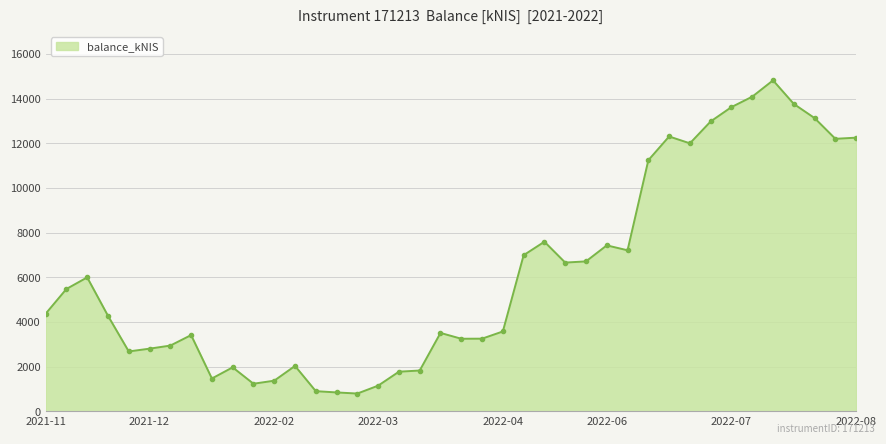

True or false: there are more than 1 points higher than both neighbors.

True